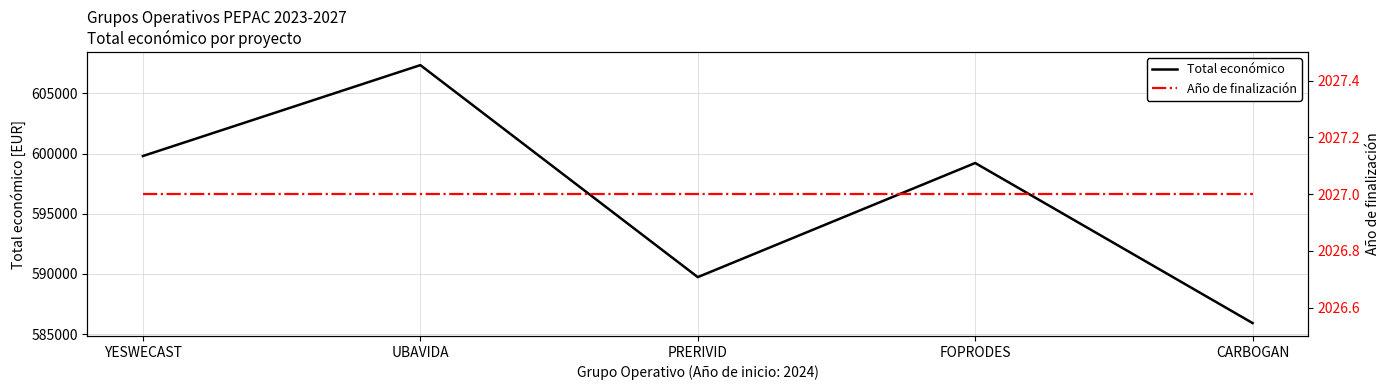

True or false: Año de finalización and Total económico intersect in this chart.

False